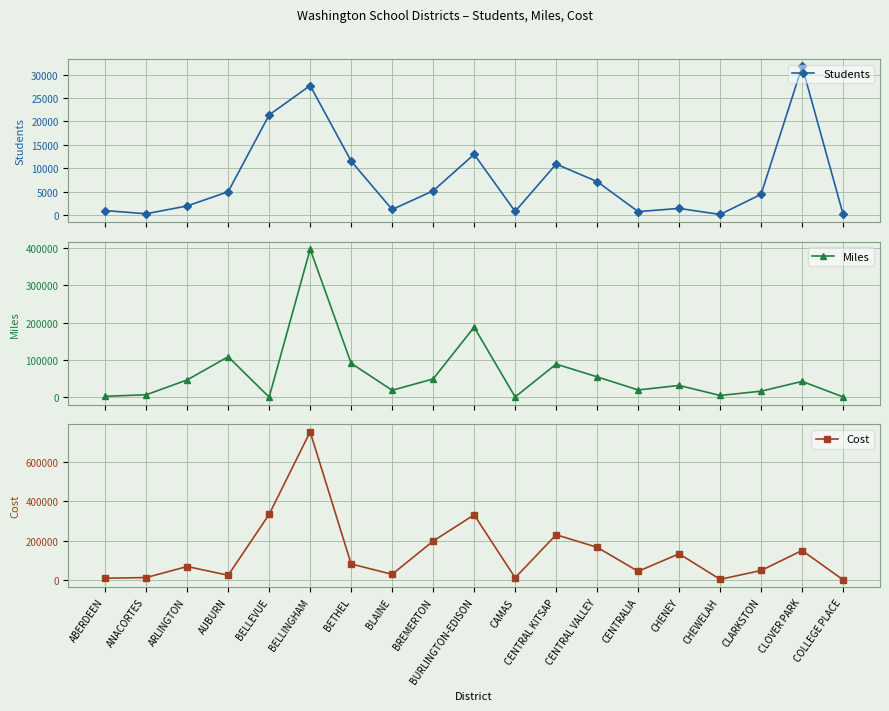

True or false: Miles has a value of 1424 at CAMAS.

True